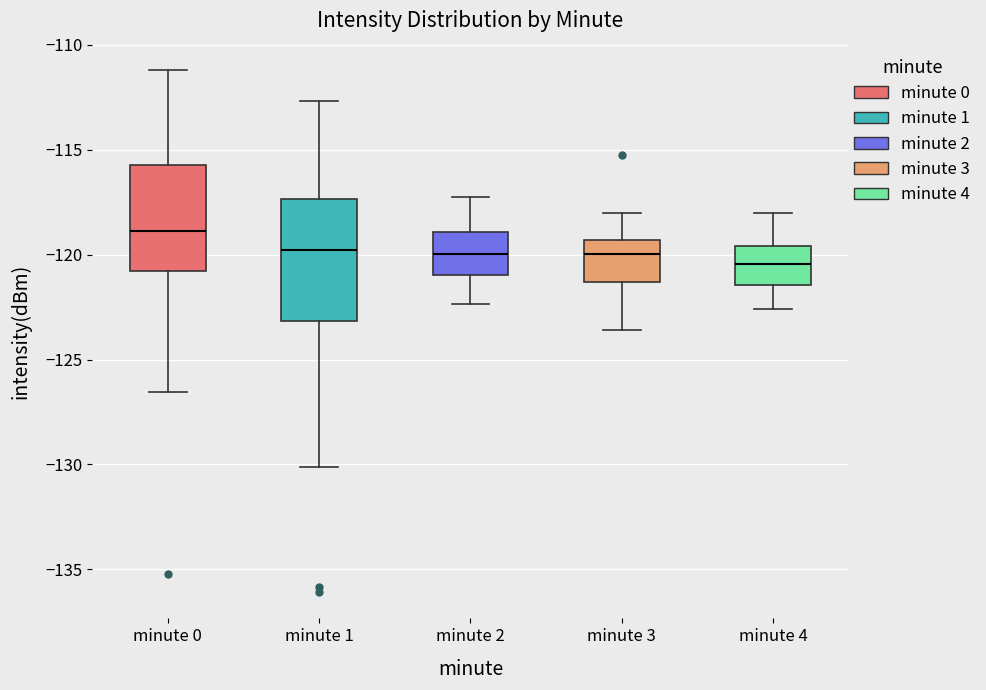

Where does the median line of the box for minute 2 sit on the y-axis? The values are not printed on the chart, so give them approximately, as read against the axis.

-120.0